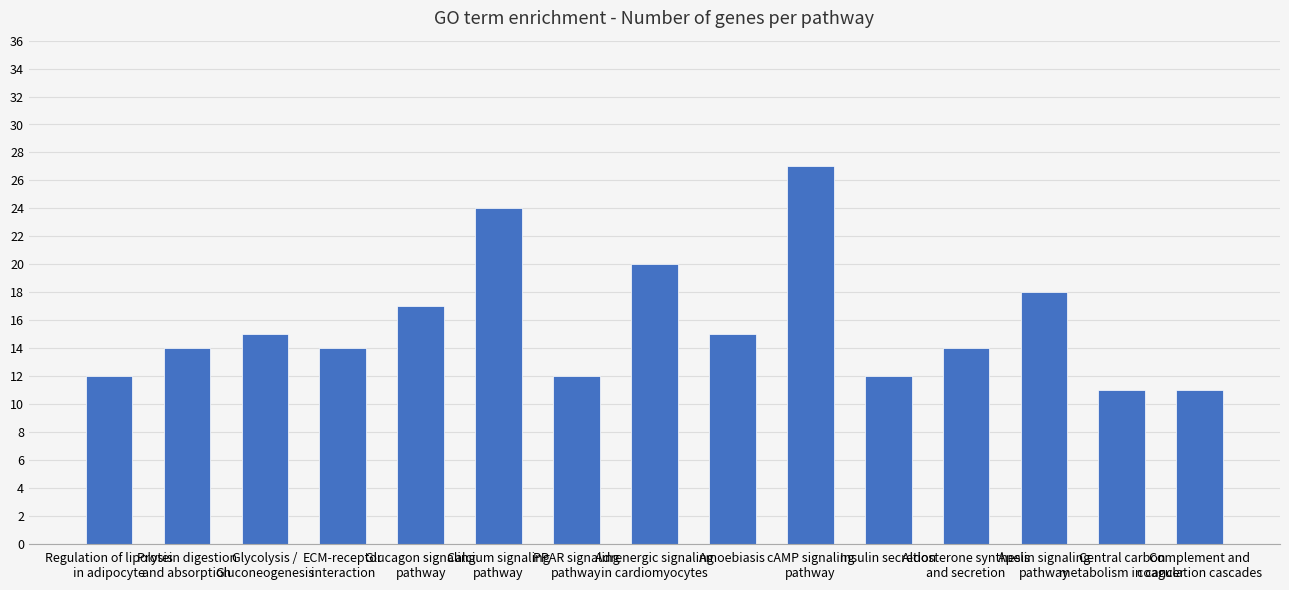

True or false: the data shows 6 at Central carbon
metabolism in cancer.

False